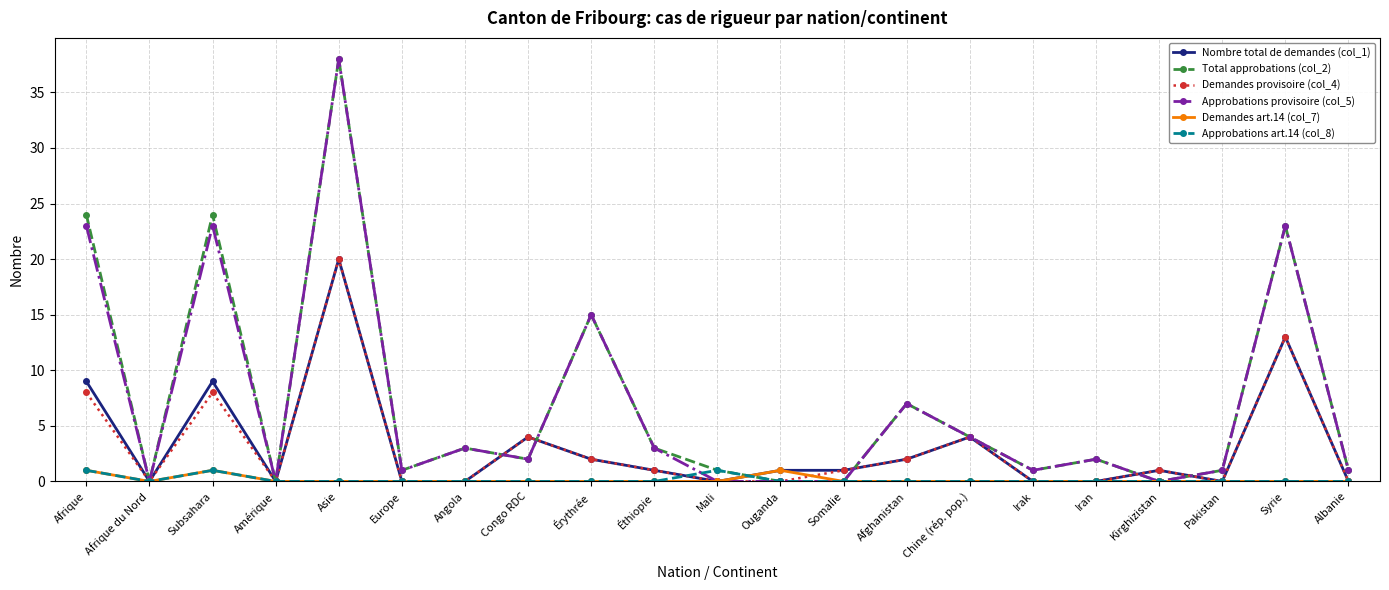

Reading left to right, transcribe all the data shown in this chart.

Nombre total de demandes (col_1): 9	0	9	0	20	0	0	4	2	1	0	1	1	2	4	0	0	1	0	13	0
Total approbations (col_2): 24	0	24	0	38	1	3	2	15	3	1	0	0	7	4	1	2	0	1	23	1
Demandes provisoire (col_4): 8	0	8	0	20	0	0	4	2	1	0	0	1	2	4	0	0	1	0	13	0
Approbations provisoire (col_5): 23	0	23	0	38	1	3	2	15	3	0	0	0	7	4	1	2	0	1	23	1
Demandes art.14 (col_7): 1	0	1	0	0	0	0	0	0	0	0	1	0	0	0	0	0	0	0	0	0
Approbations art.14 (col_8): 1	0	1	0	0	0	0	0	0	0	1	0	0	0	0	0	0	0	0	0	0